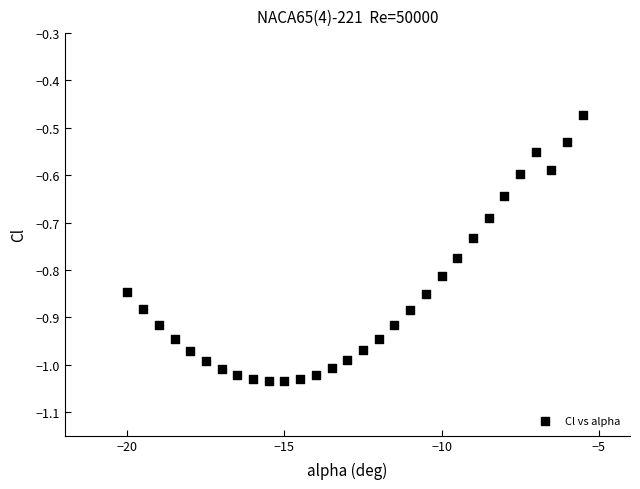

What is the range of X values (max minus min)?

14.5